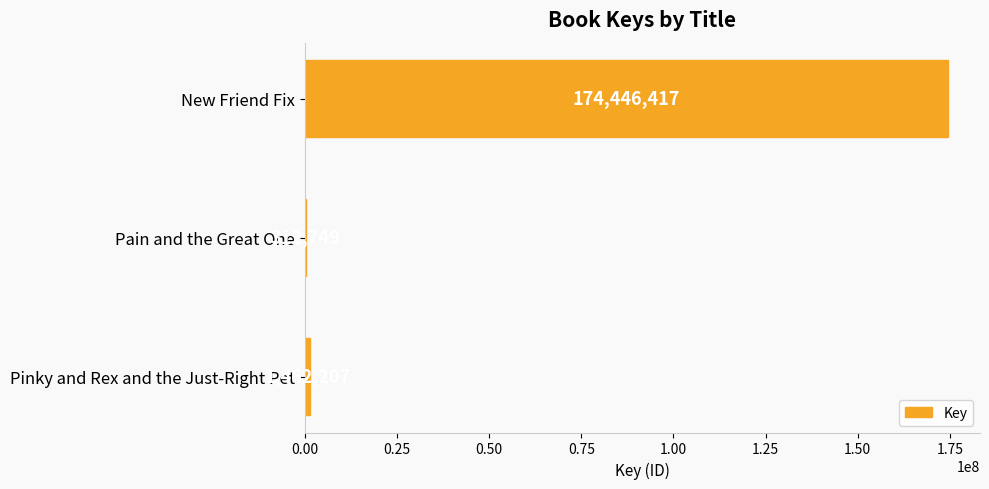

What is the sum of the values at New Friend Fix and Pain and the Great One?

174759166